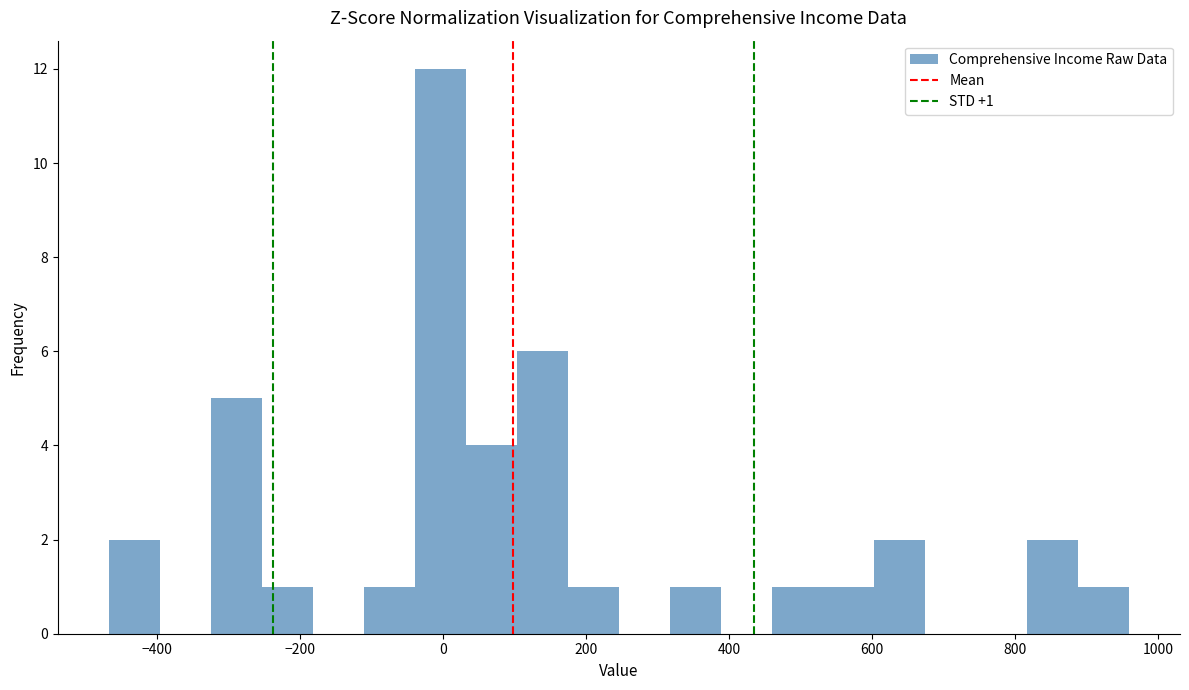

Read against the x-axis, roughly where is the centre of the tallest bar?

0